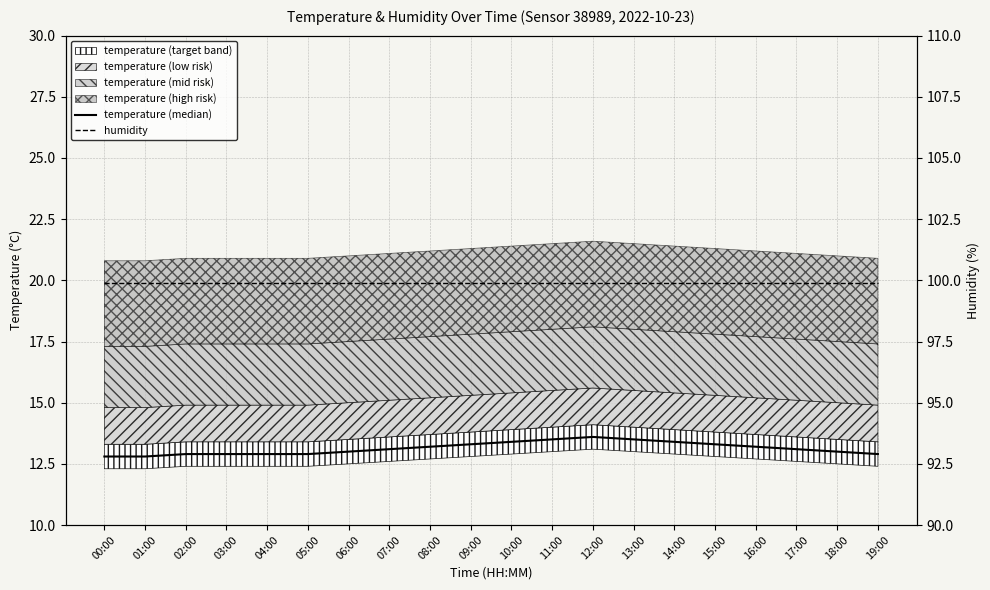

What is the difference between the highest and lowest values at 02:00?

87.0